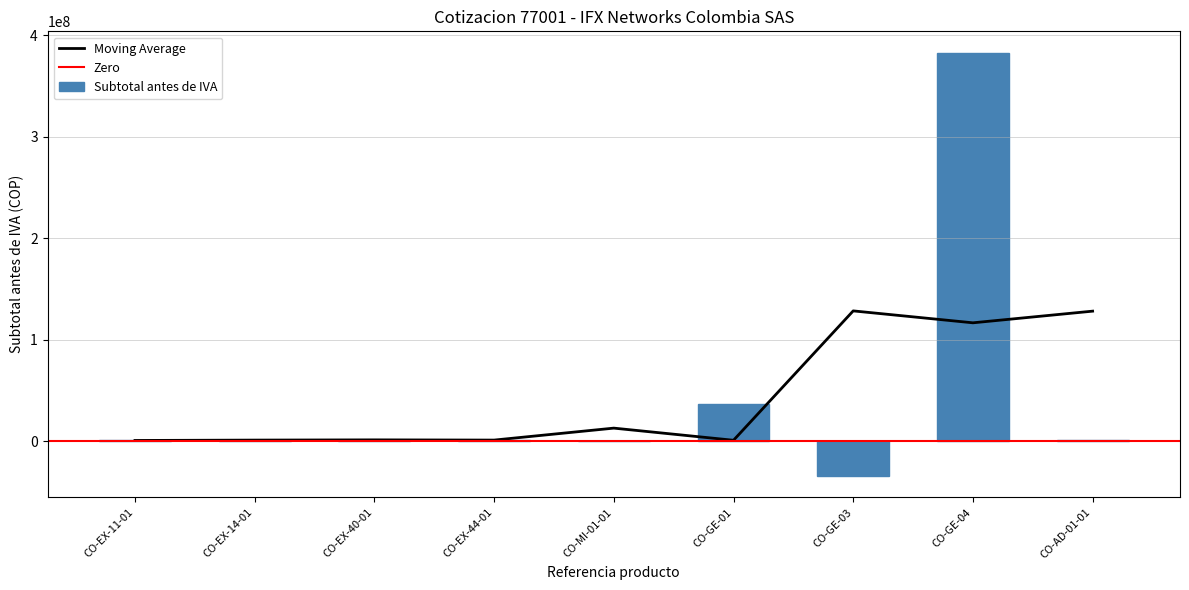

Where is the data nearest to the value 174290087?

CO-GE-01